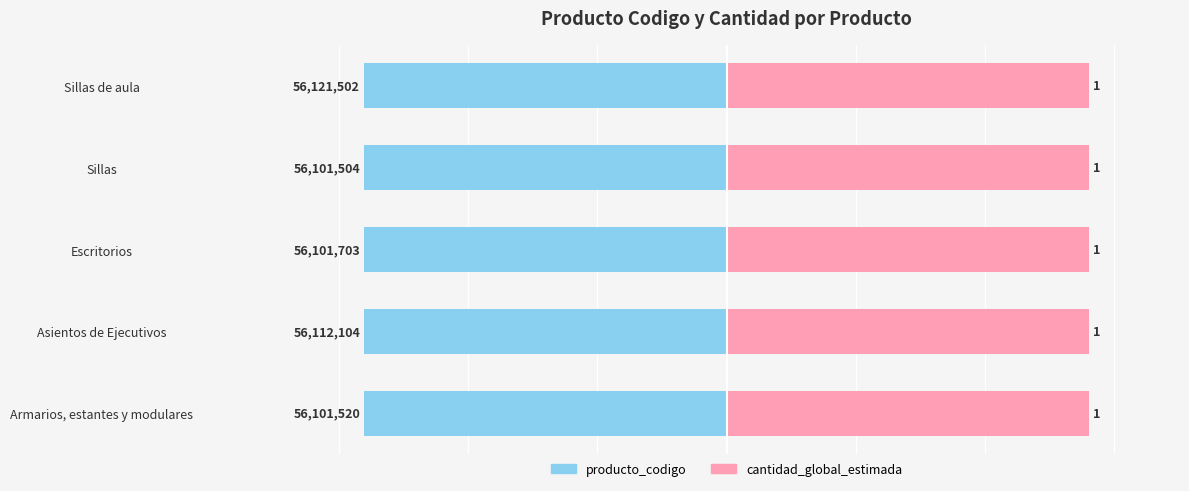

How many groups of bars are there?

5